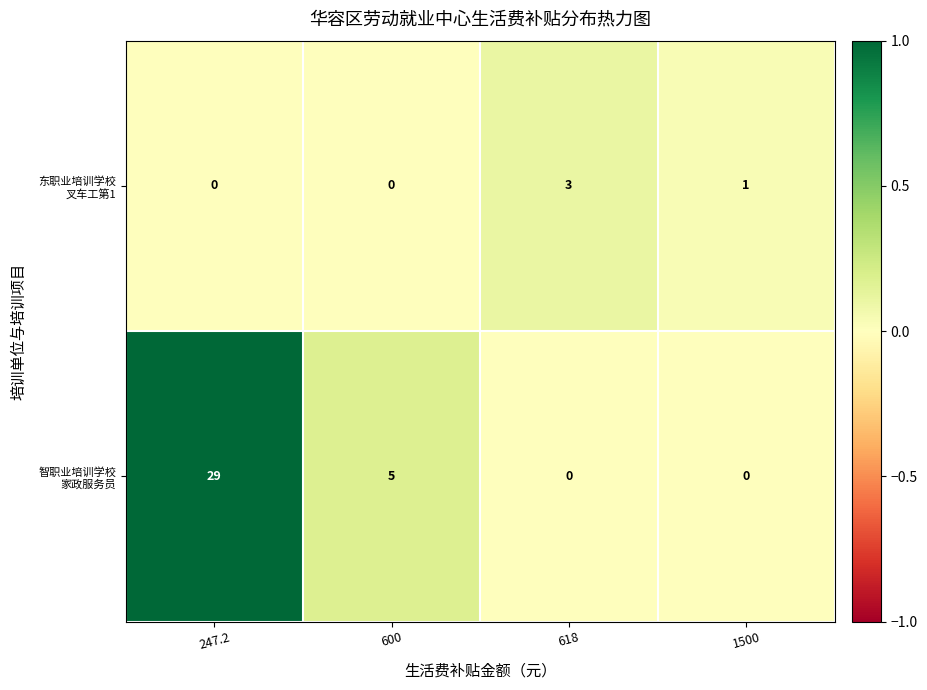

At how many categories does at least one series exceed 2?

3